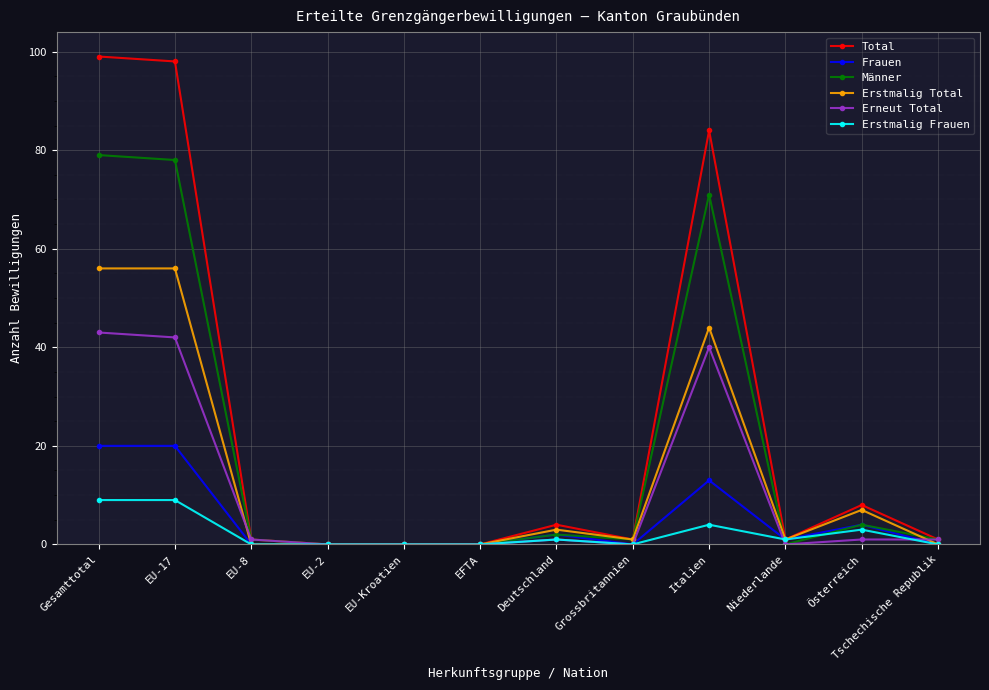

Is the value of Erneut Total at Italien greater than the value of Männer at Italien?

No